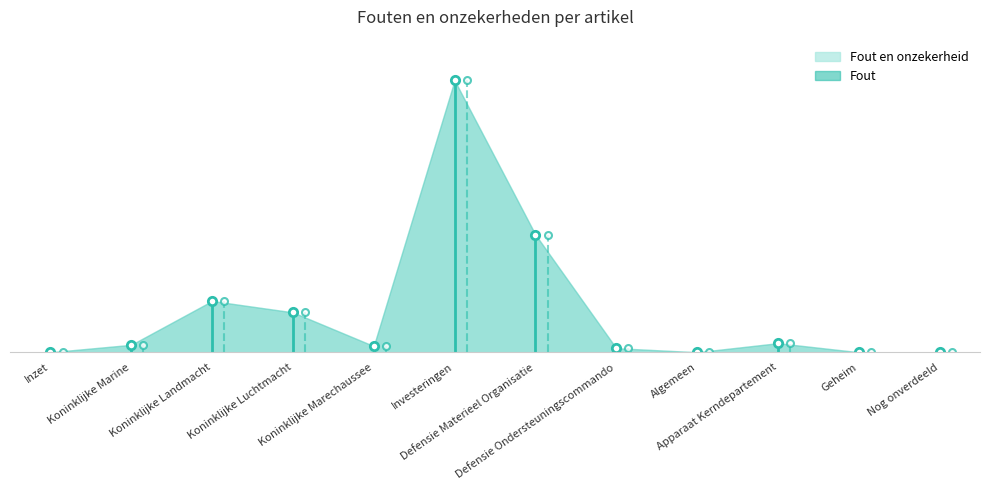

In Fout en onzekerheid, how many points are lower than both neighbors (excluding endpoints)?

2